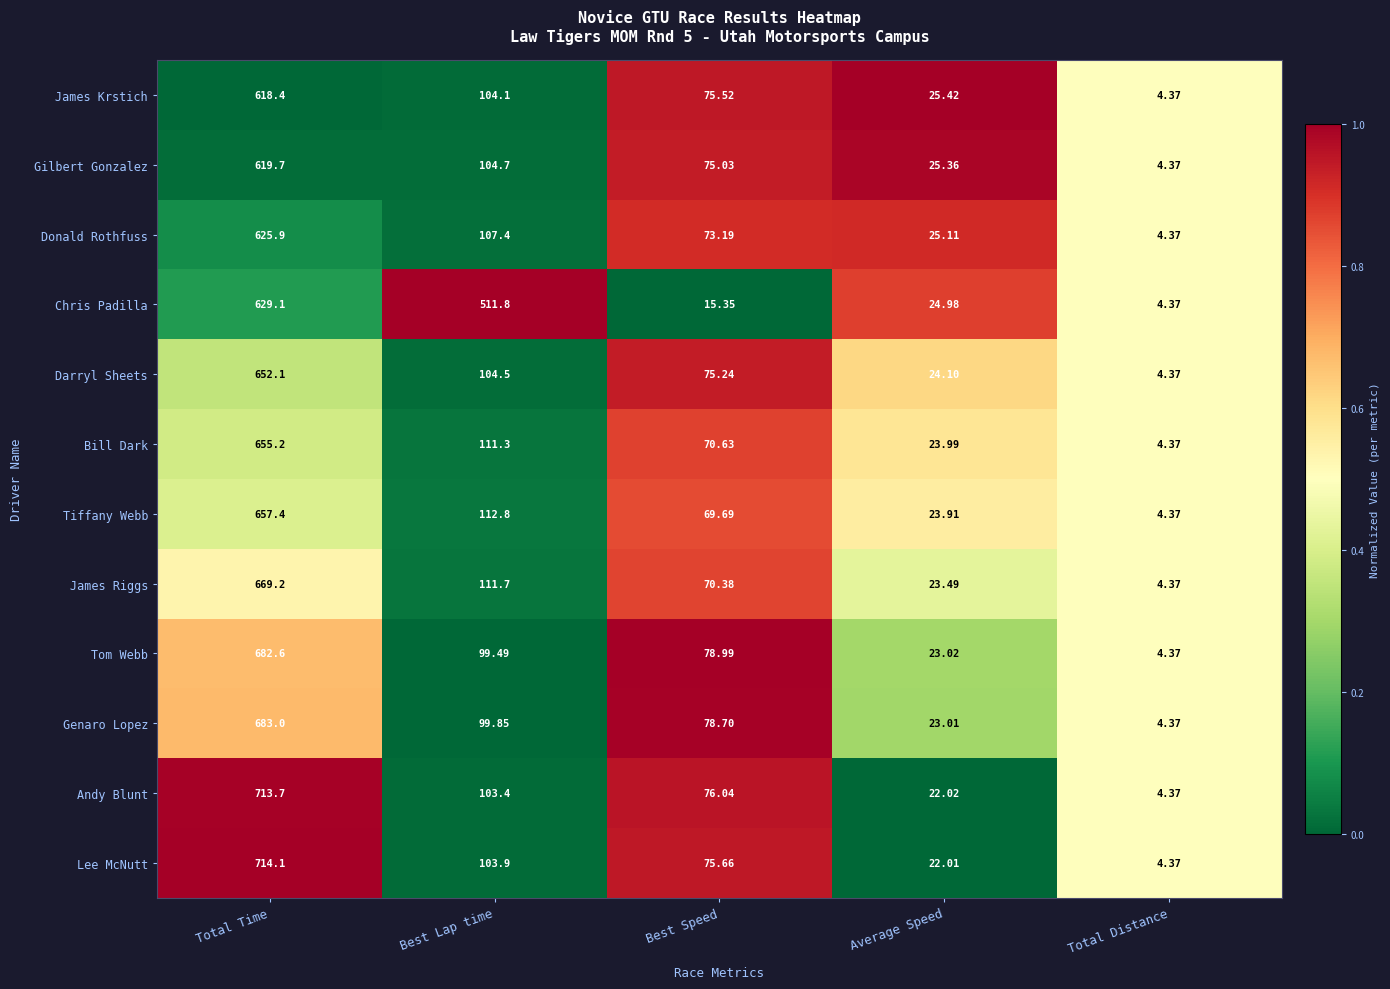

Which series changed the most between Total Time and Best Lap time?

Andy Blunt